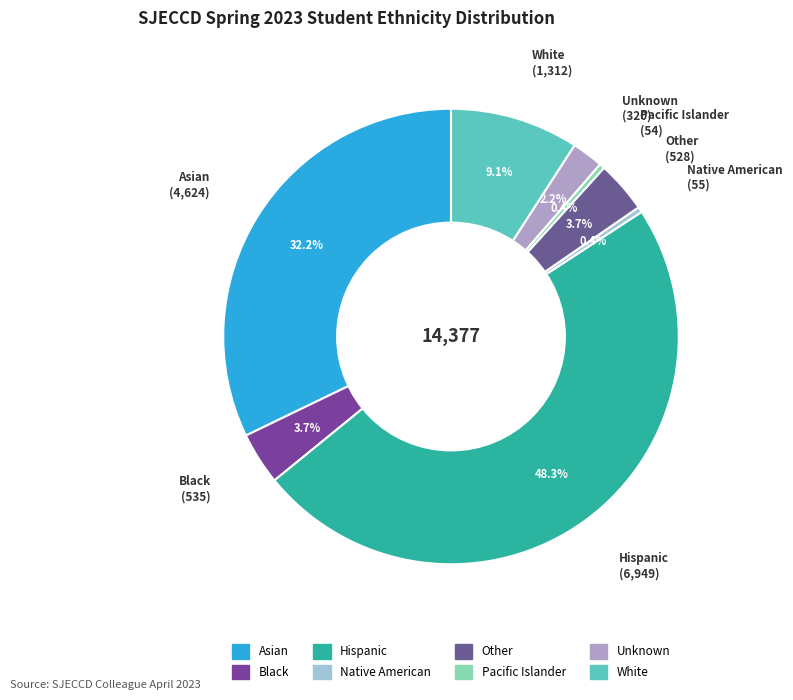

Which has a higher value, Unknown or Pacific Islander?

Unknown